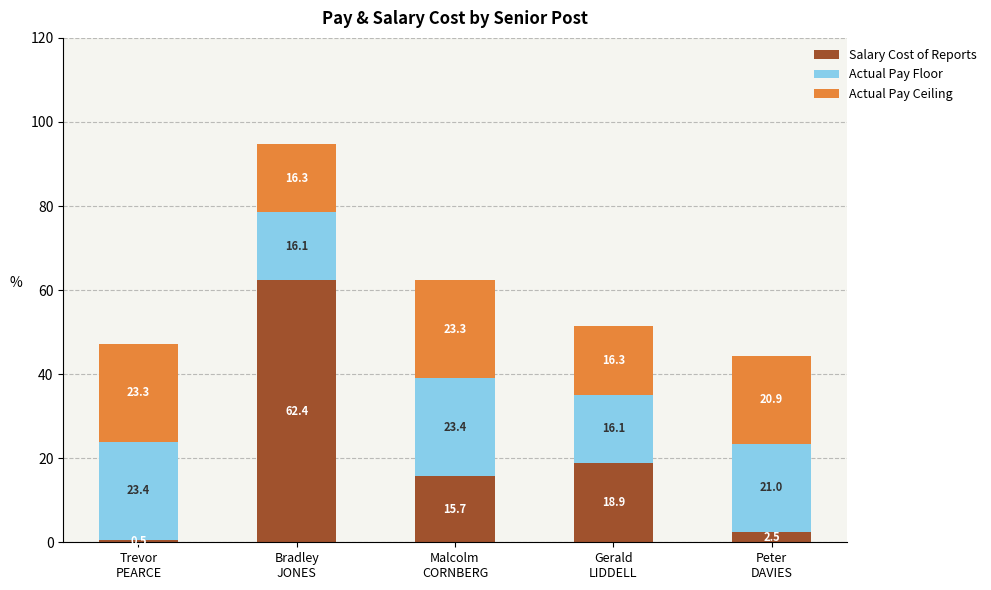

What is the lowest value of the Salary Cost of Reports series?

0.5